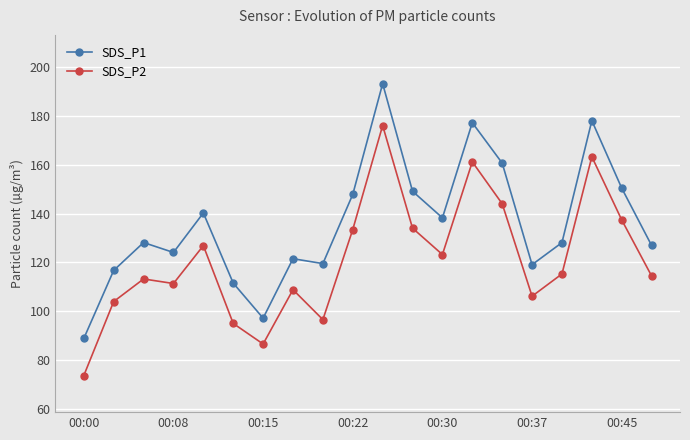

In SDS_P2, how many points are higher than both neighbors (excluding endpoints)?

6